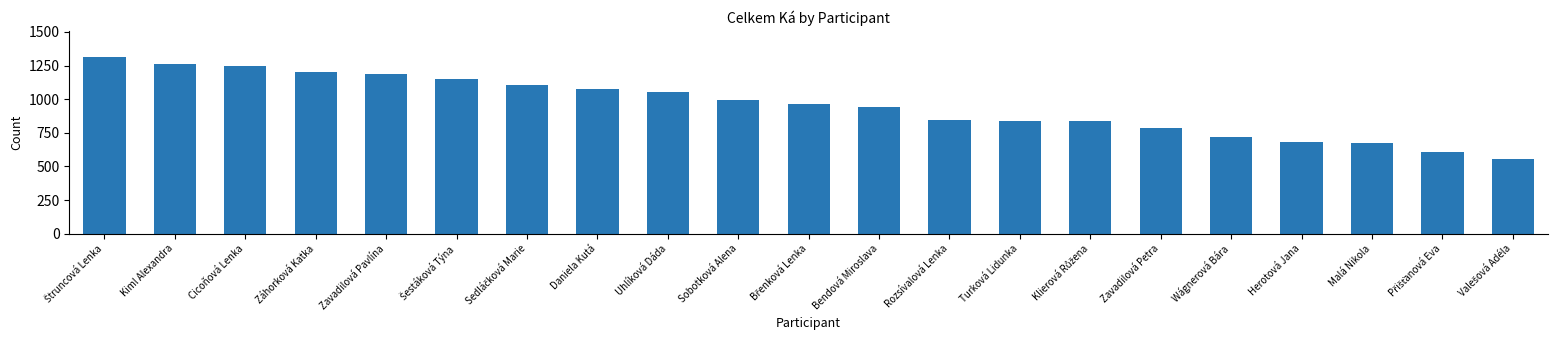

The value at Turková Lidunka is 841. True or false?

True